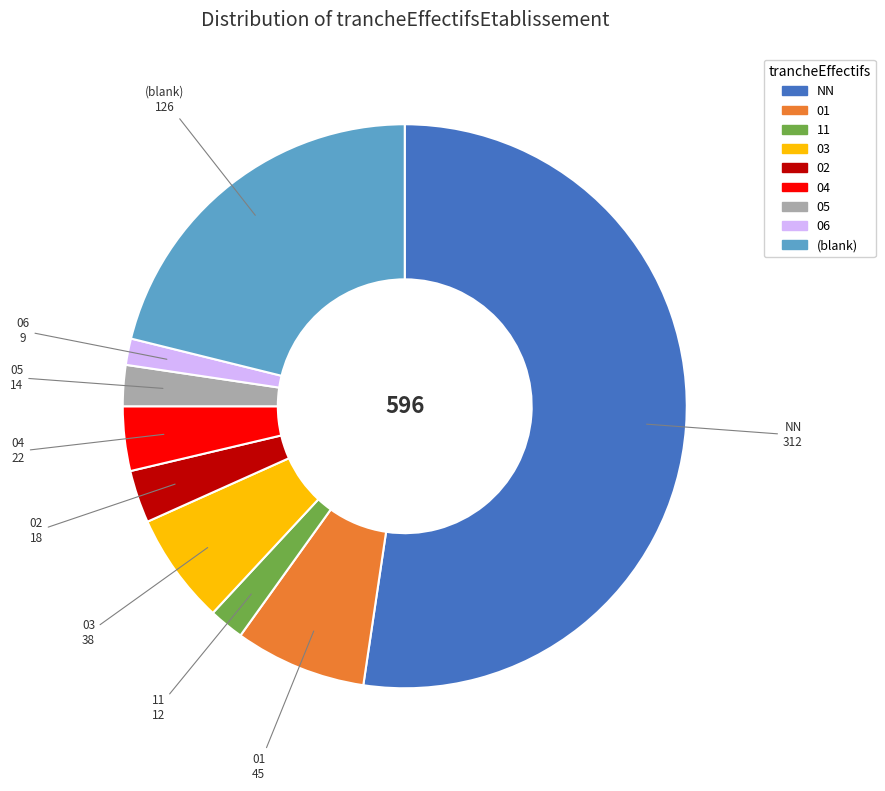

Which category has the smallest portion of the pie?

06